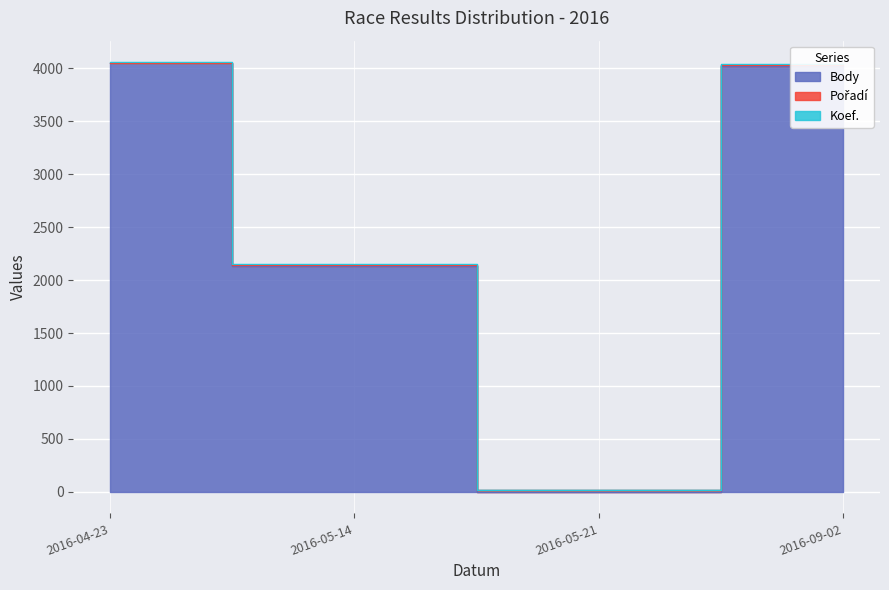

How many distinct data groups are displayed?

3